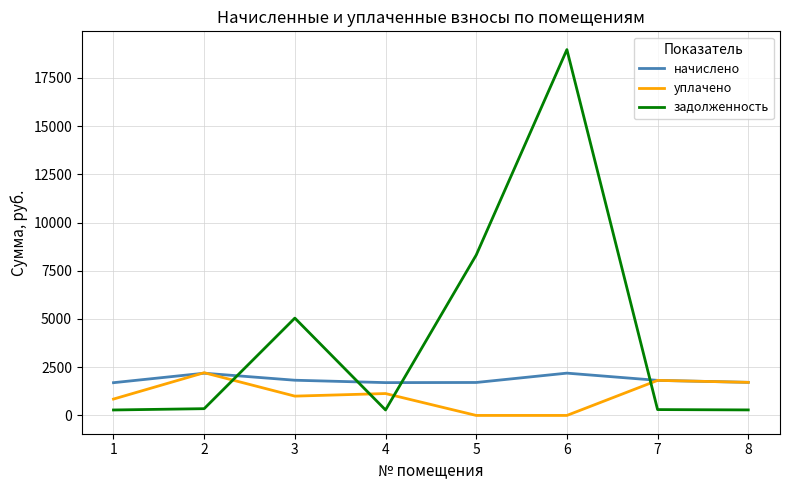

What is the sum of the задолженность values at 4 and 3?

5328.6